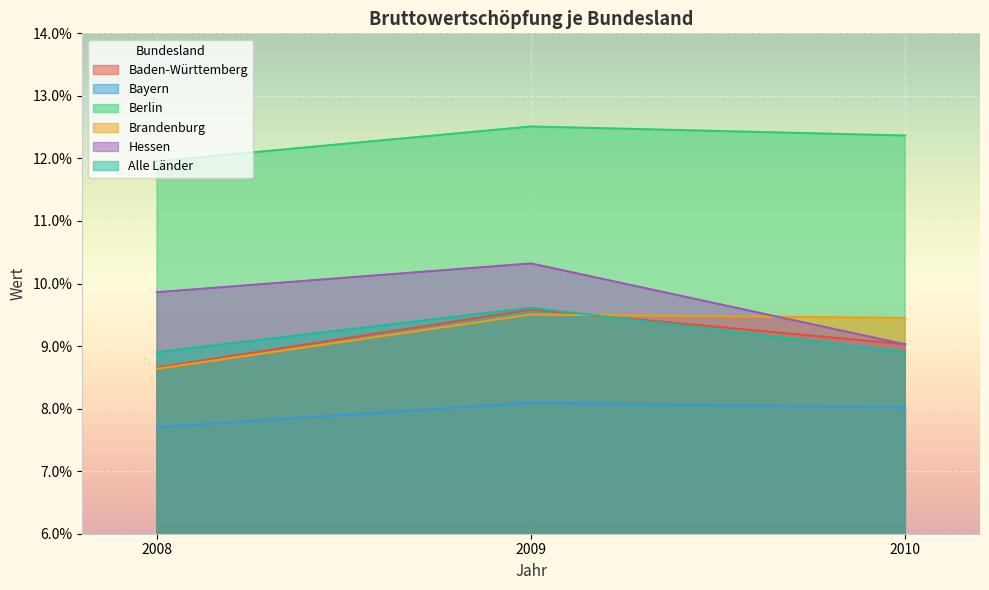

Is the value of Baden-Württemberg at 2009 greater than the value of Alle Länder at 2008?

Yes